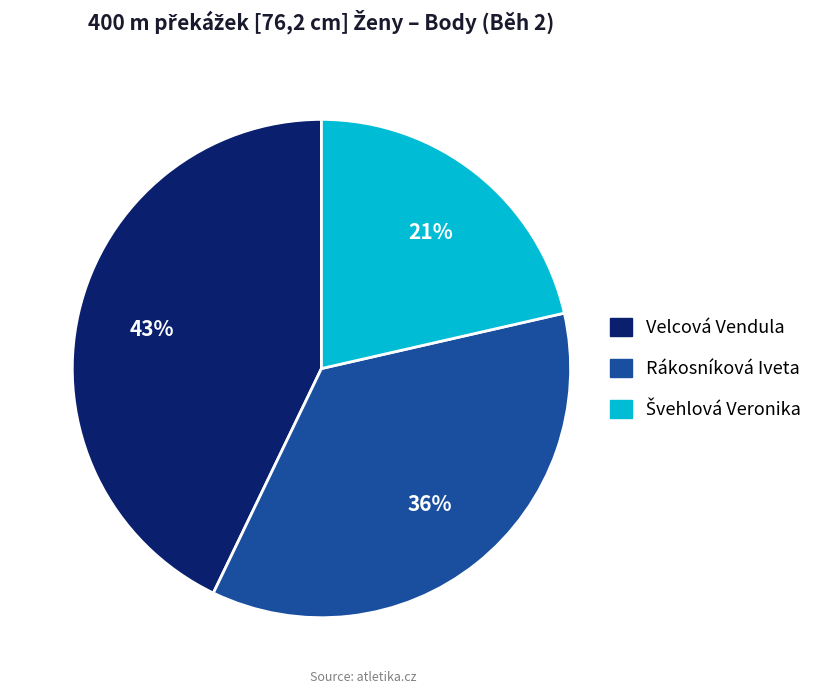

True or false: Rákosníková Iveta accounts for 36% of the total.

True